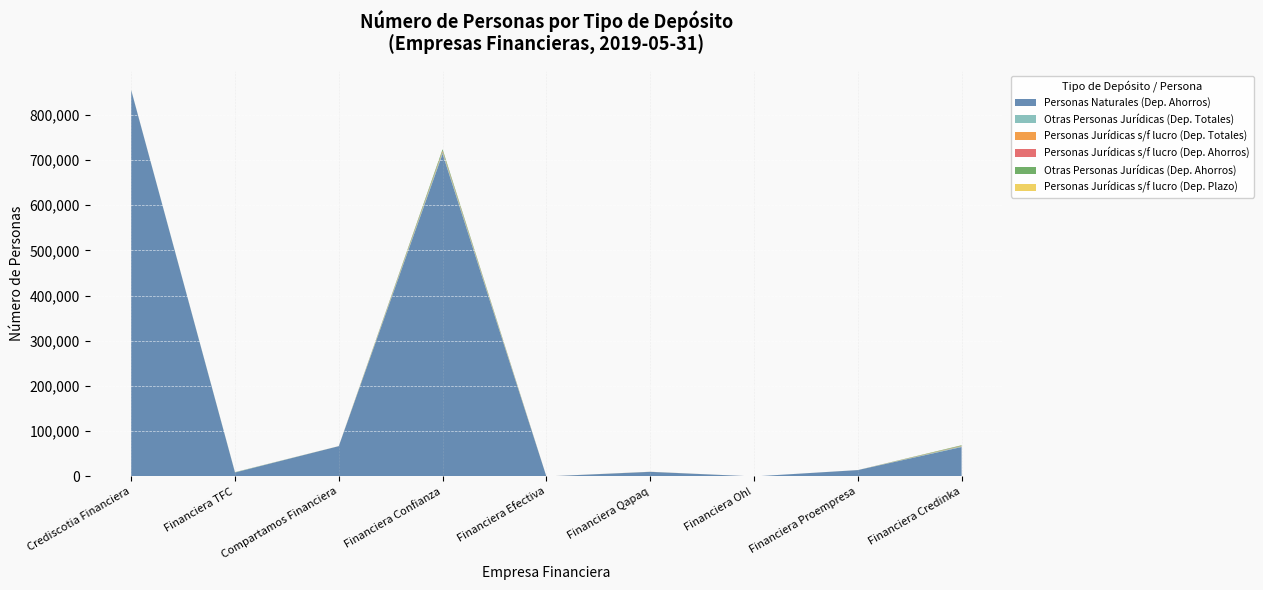

Reading right to left, transcribe all the data shown in this chart.

Personas Naturales (Dep. Ahorros): Financiera Credinka=65109	Financiera Proempresa=14019	Financiera Oh!=0	Financiera Qapaq=10152	Financiera Efectiva=0	Financiera Confianza=713776	Compartamos Financiera=66976	Financiera TFC=8728	Crediscotia Financiera=854830
Otras Personas Jurídicas (Dep. Totales): Financiera Credinka=1581	Financiera Proempresa=32	Financiera Oh!=1	Financiera Qapaq=76	Financiera Efectiva=13	Financiera Confianza=3643	Compartamos Financiera=61	Financiera TFC=361	Crediscotia Financiera=347
Personas Jurídicas s/f lucro (Dep. Totales): Financiera Credinka=562	Financiera Proempresa=12	Financiera Oh!=0	Financiera Qapaq=52	Financiera Efectiva=17	Financiera Confianza=1494	Compartamos Financiera=67	Financiera TFC=46	Crediscotia Financiera=24
Personas Jurídicas s/f lucro (Dep. Ahorros): Financiera Credinka=461	Financiera Proempresa=11	Financiera Oh!=0	Financiera Qapaq=50	Financiera Efectiva=0	Financiera Confianza=1490	Compartamos Financiera=2	Financiera TFC=45	Crediscotia Financiera=13
Otras Personas Jurídicas (Dep. Ahorros): Financiera Credinka=1271	Financiera Proempresa=28	Financiera Oh!=0	Financiera Qapaq=70	Financiera Efectiva=0	Financiera Confianza=3632	Compartamos Financiera=7	Financiera TFC=313	Crediscotia Financiera=99
Personas Jurídicas s/f lucro (Dep. Plazo): Financiera Credinka=113	Financiera Proempresa=1	Financiera Oh!=0	Financiera Qapaq=2	Financiera Efectiva=17	Financiera Confianza=10	Compartamos Financiera=65	Financiera TFC=1	Crediscotia Financiera=8